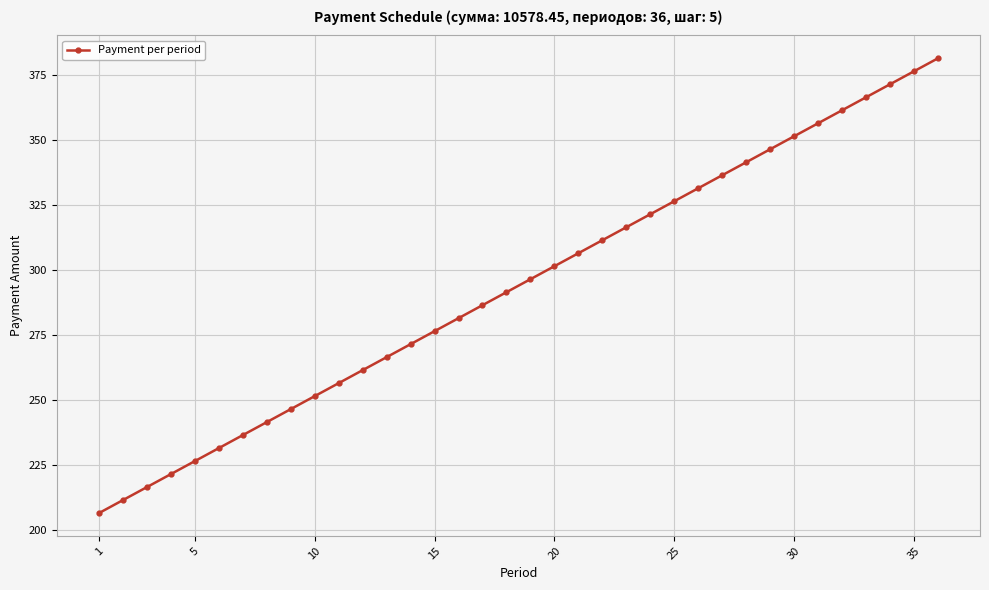

What is the greatest value displayed?

381.3